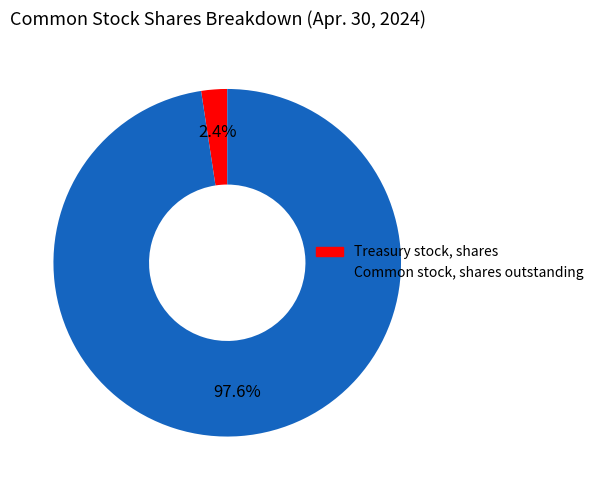

To the nearest percent, what portion does Common stock, shares outstanding represent?

98%